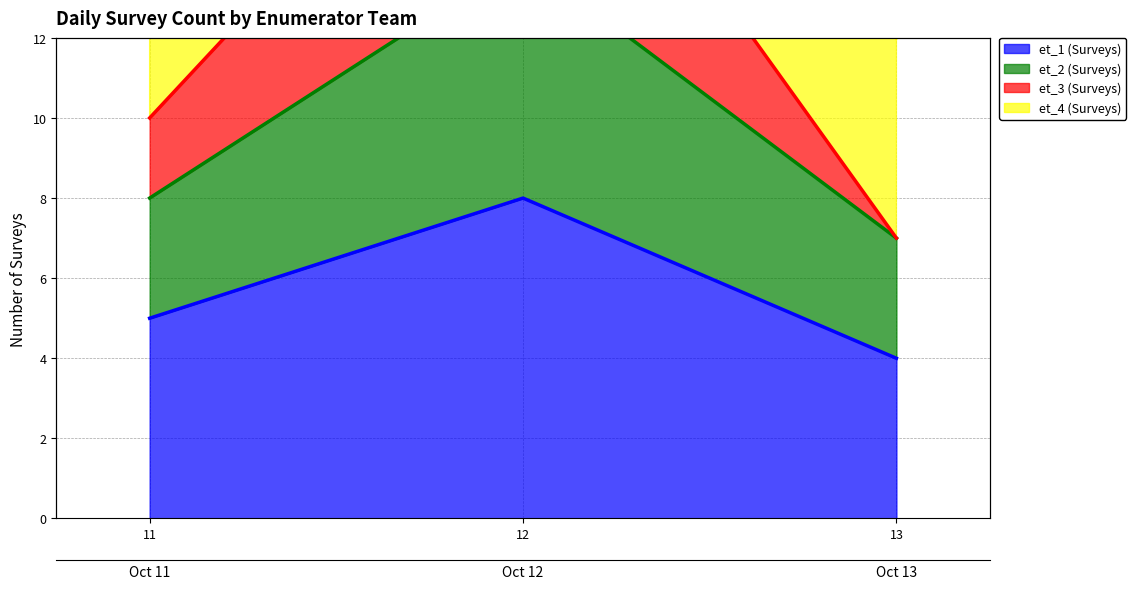

What is the difference between the highest and lowest values at 11?

8